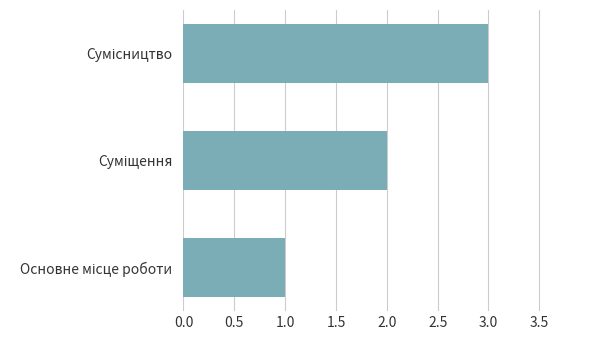

What is the greatest value displayed?

3